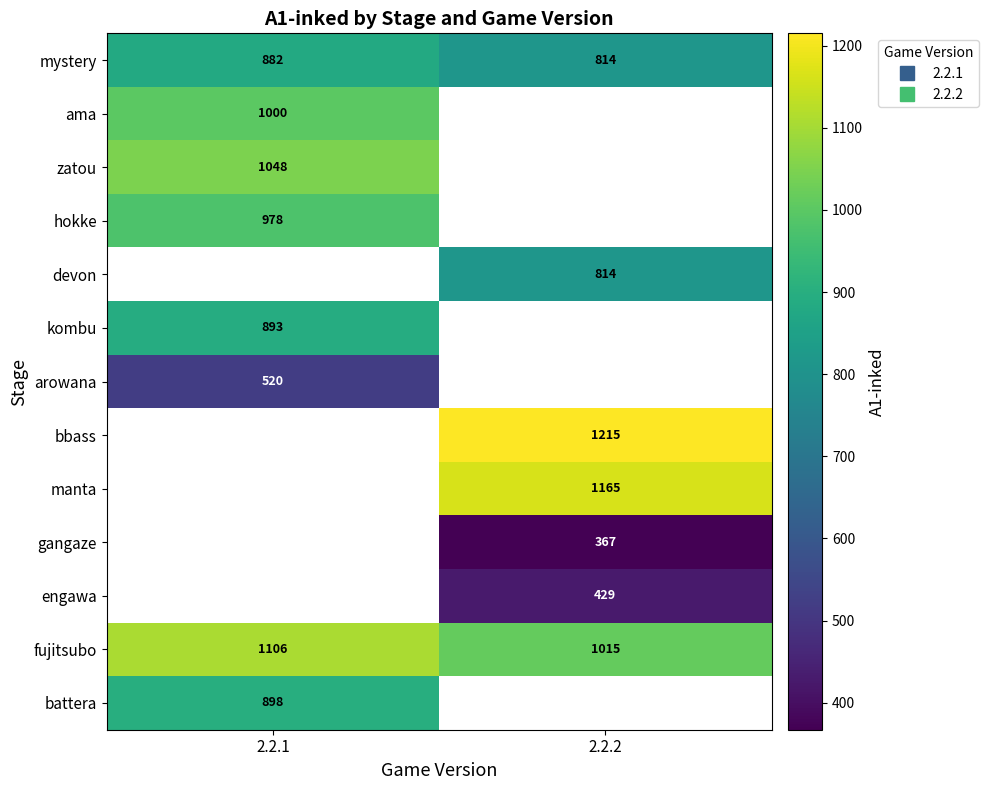

The value of gangaze at 2.2.2 is 588.6. True or false?

False